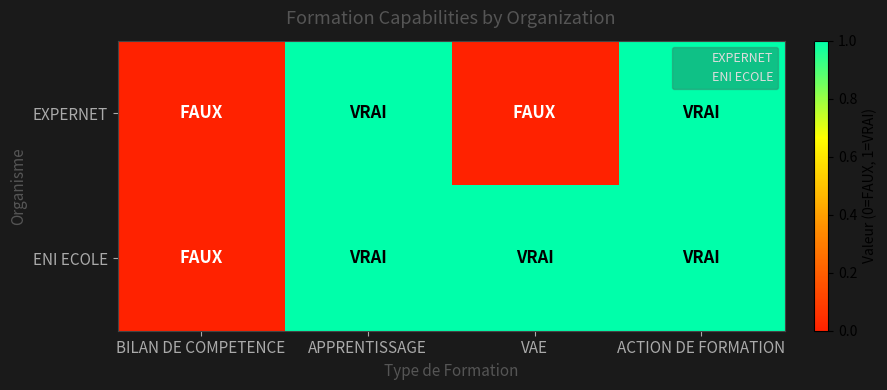

What is the total value across all series at ACTION DE FORMATION?

2